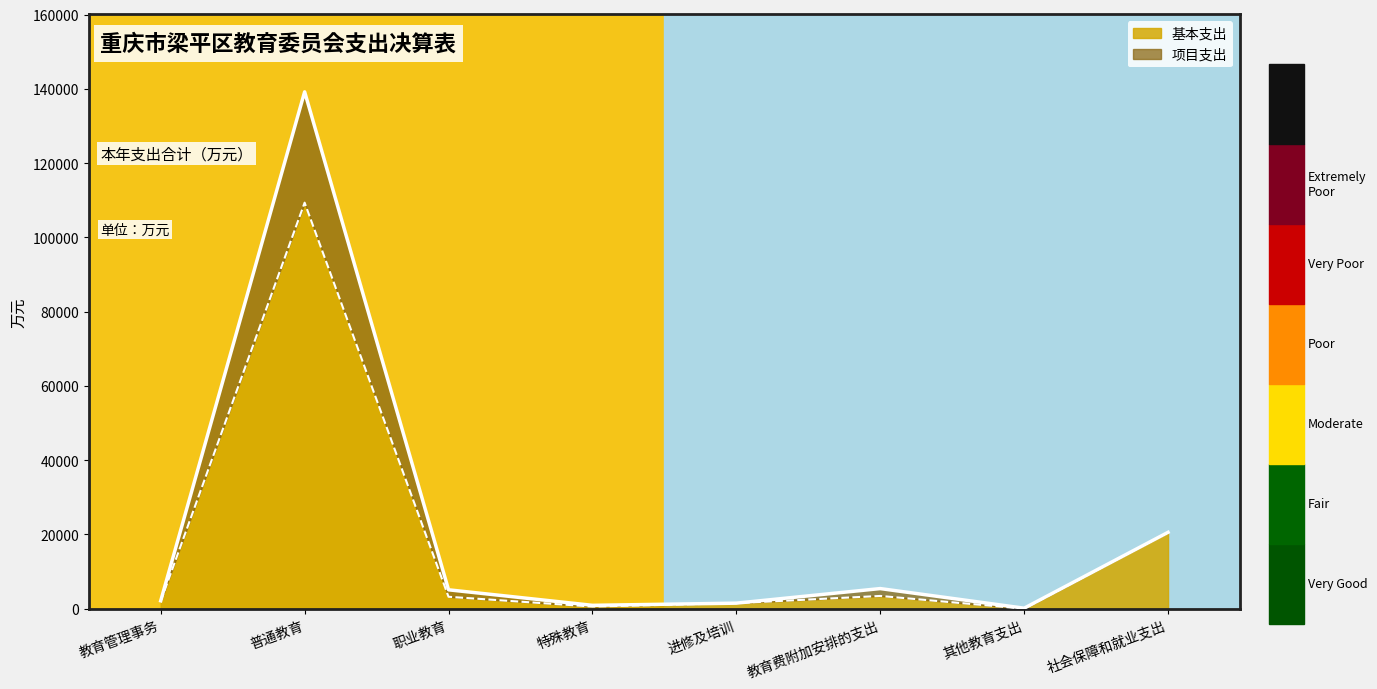

Does the chart display data point markers on the line(s)?

No